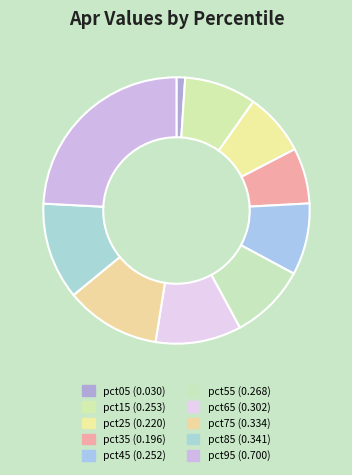

Does pct25 account for over 50% of the chart?

No